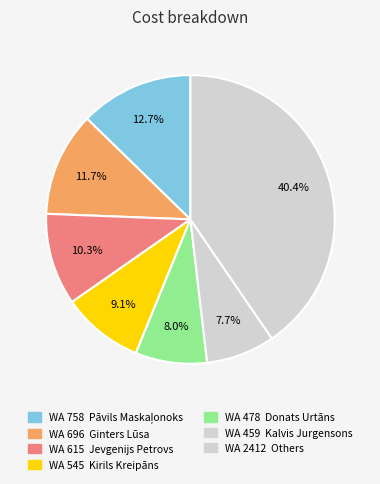

How many slices are in this pie chart?

7